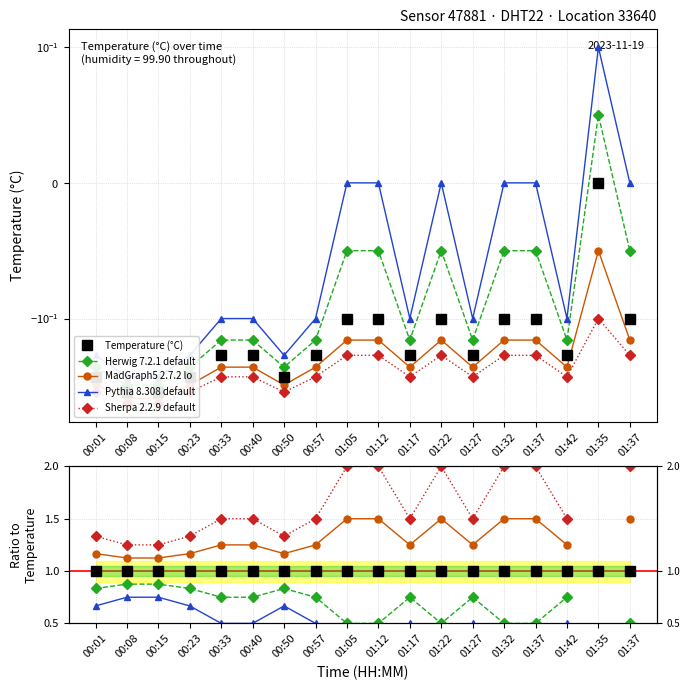

How many data points does each series have?

18